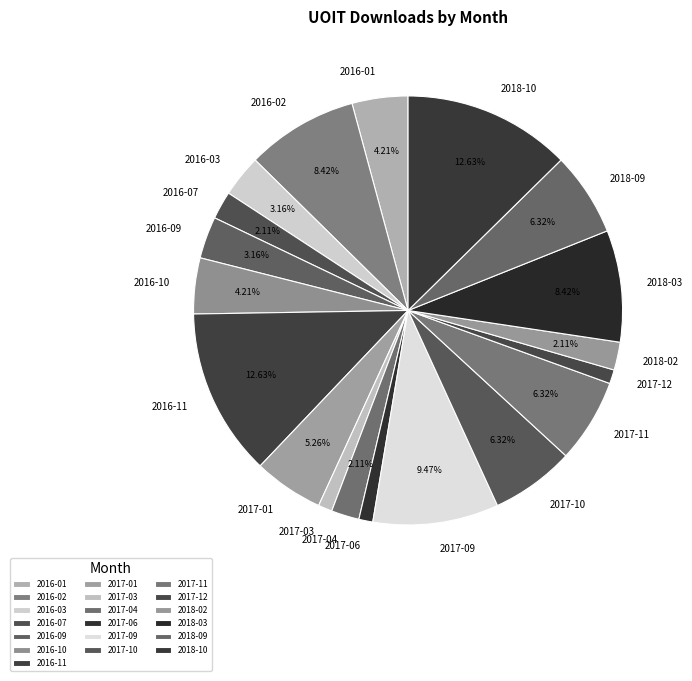

To the nearest percent, what percentage of the pie is 2017-12?

1%